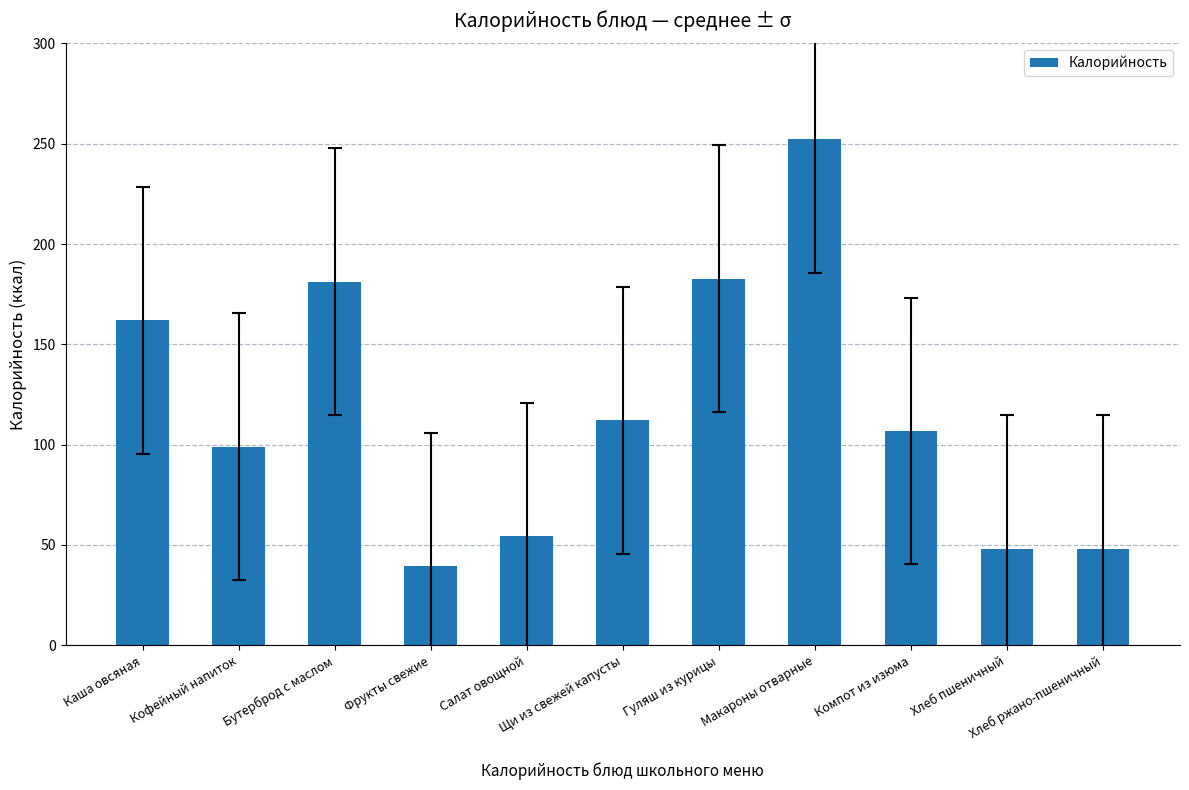

The value at Гуляш из курицы is 182.7. True or false?

True